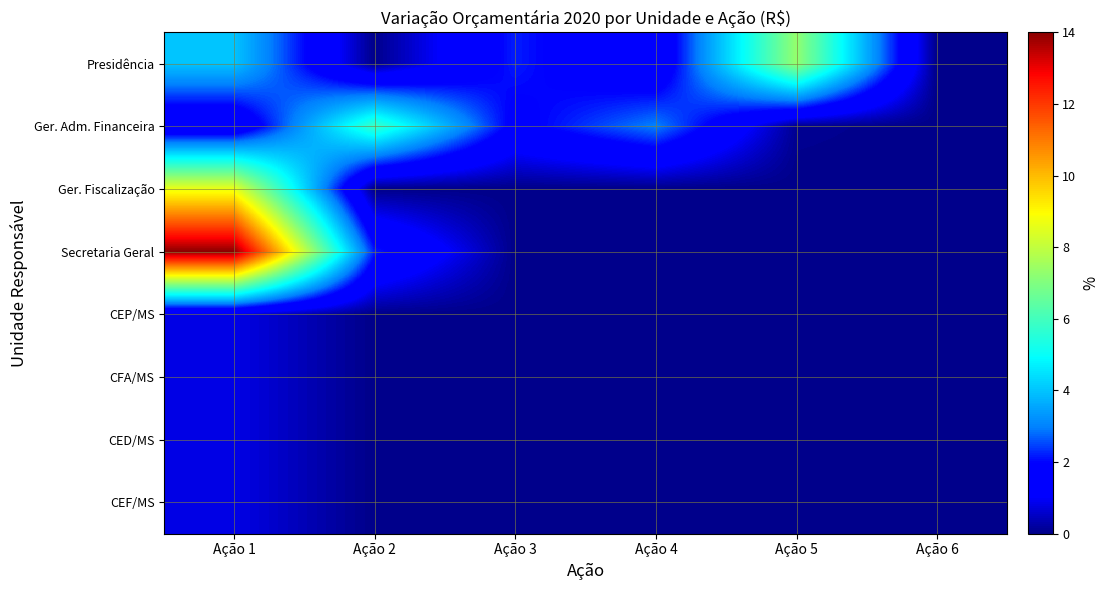

What is the total value across all series at Ação 2?

8.0